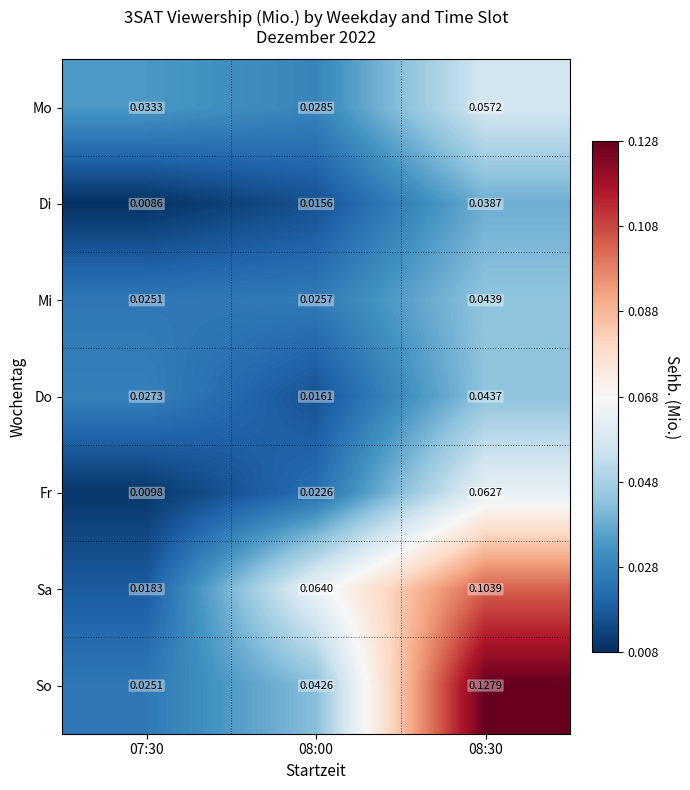

Which series has the largest range (max minus min)?

So